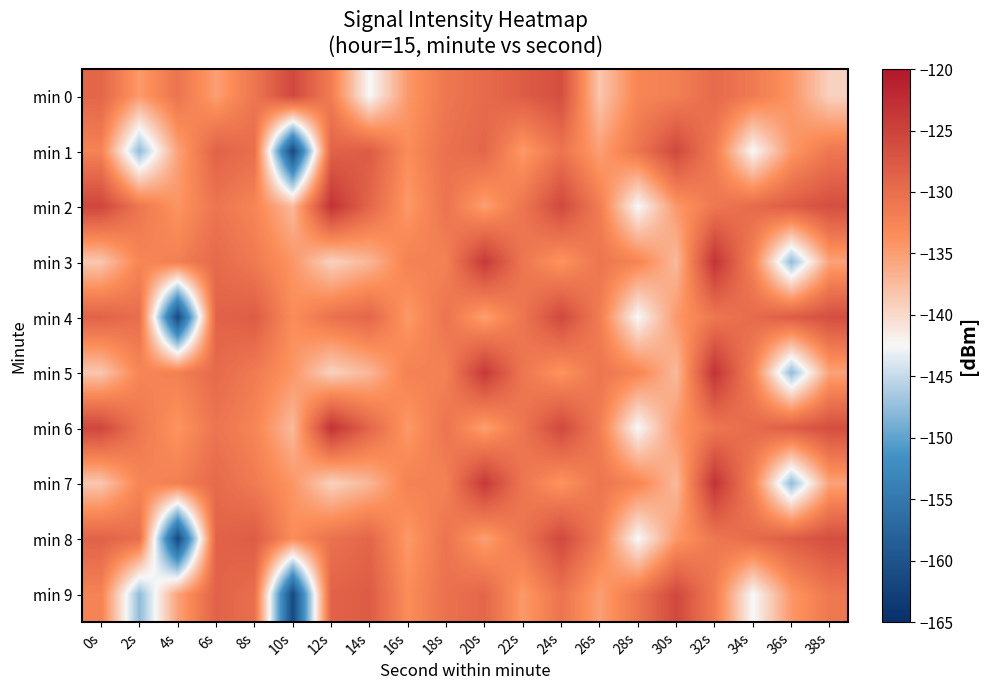

What is the difference between the highest and lowest values at 32s?

8.5